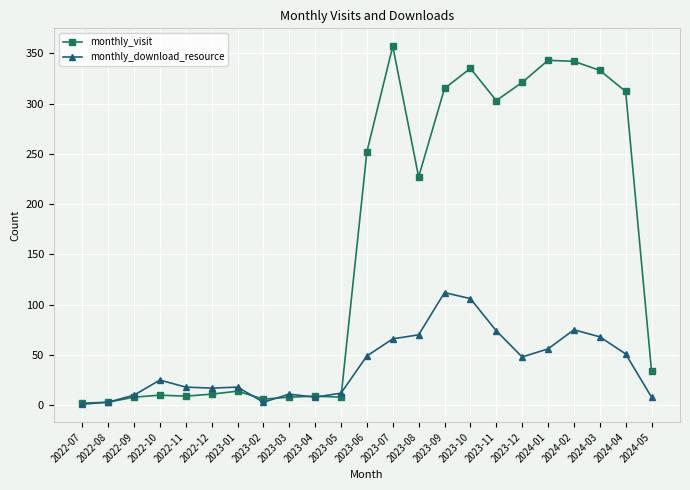

What is the sum of all monthly_visit values?

3562